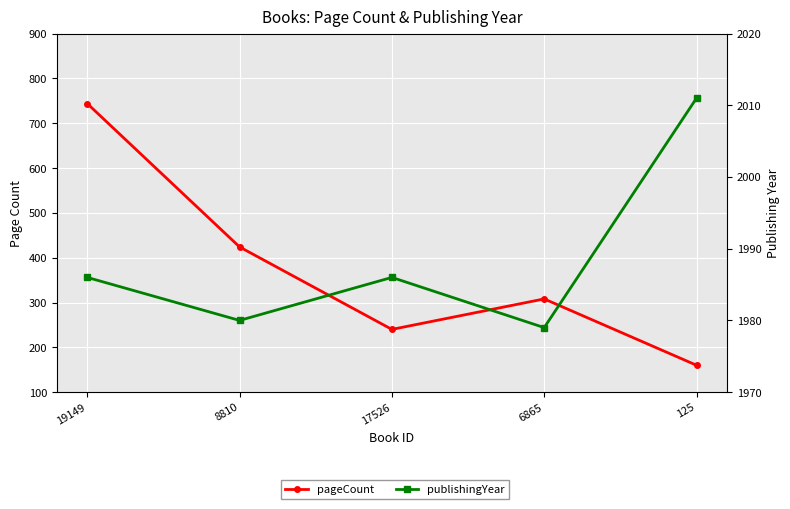

What is the value of the pageCount point at the 4th from the left?

308